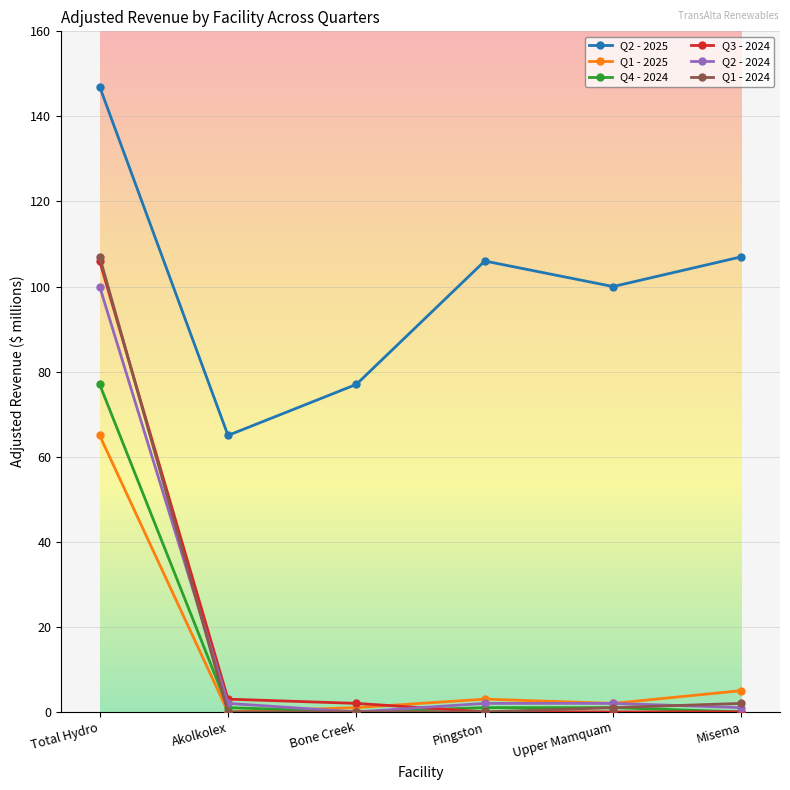

At which category is the sum across all series the highest?

Total Hydro